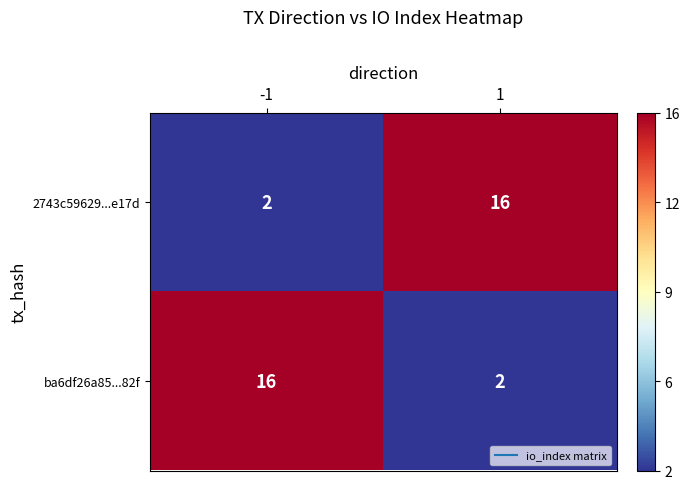

Rank the series at -1 from lowest to highest value.

2743c59629...e17d, ba6df26a85...82f